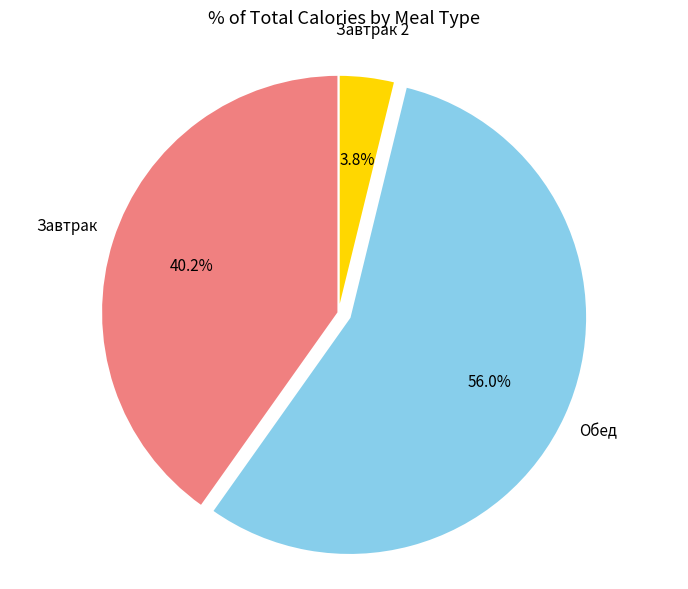

Rank the categories by value from highest to lowest.

Обед, Завтрак, Завтрак 2